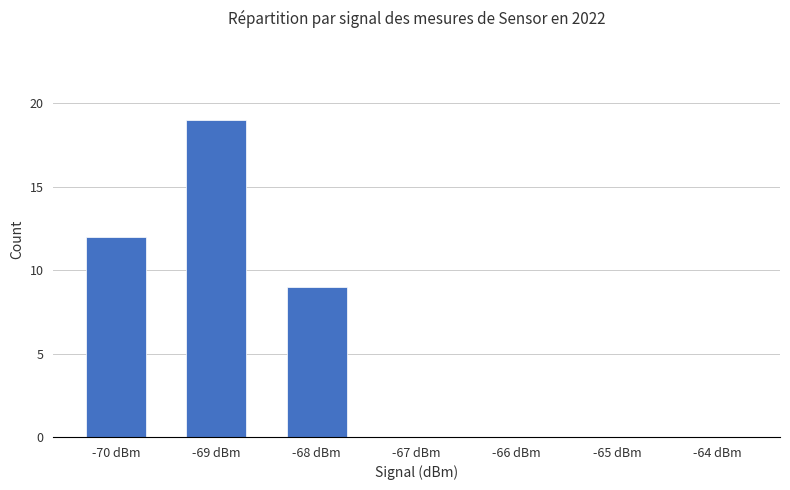

True or false: the data shows 21 at -70 dBm.

False